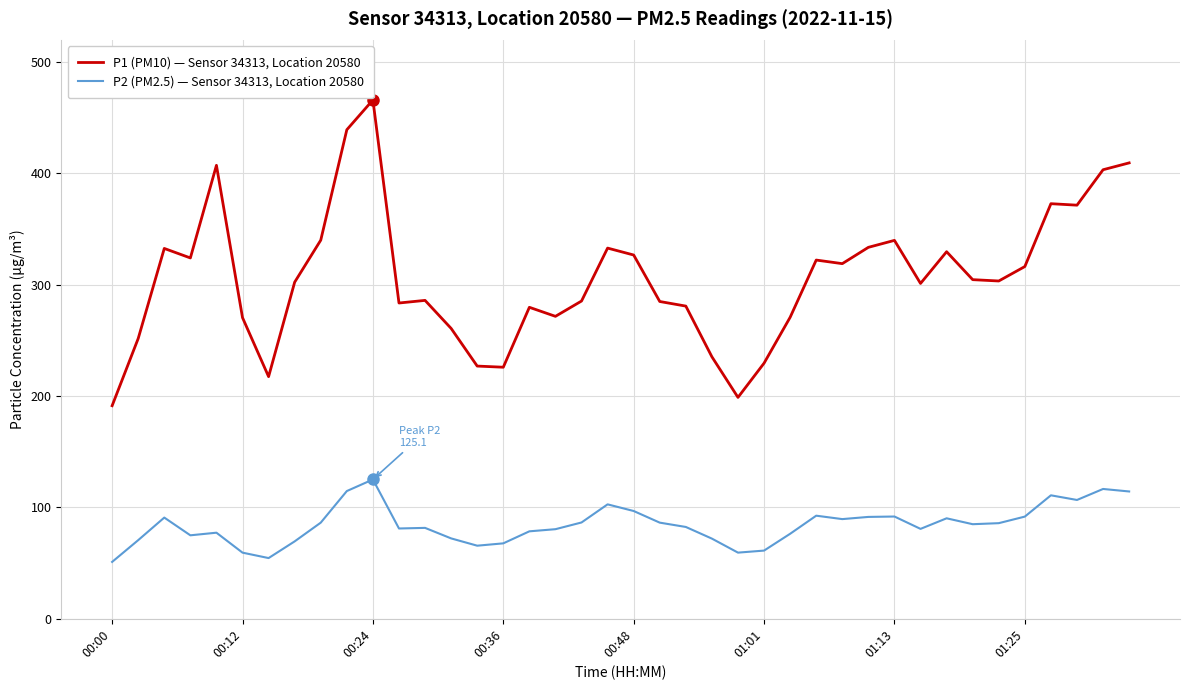

Which series has the widest spread of values?

P1 (PM10) — Sensor 34313, Location 20580